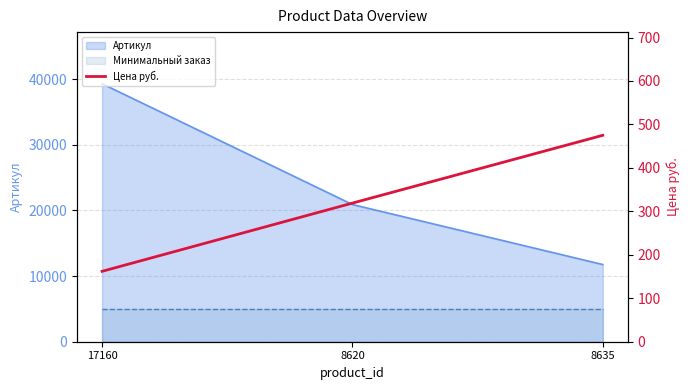

What position from the right is 8635?

1